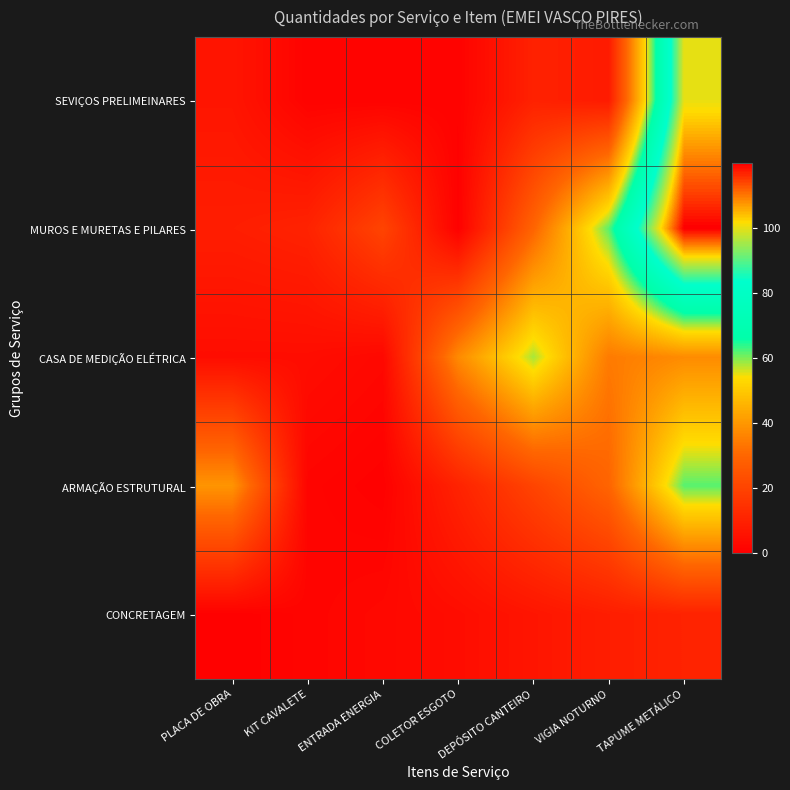

Reading right to left, transcribe all the data shown in this chart.

SEVIÇOS PRELIMEINARES: TAPUME METÁLICO=100.0	VIGIA NOTURNO=8.0	DEPÓSITO CANTEIRO=10.0	COLETOR ESGOTO=1.0	ENTRADA ENERGIA=1.0	KIT CAVALETE=1.0	PLACA DE OBRA=6.4
MUROS E MURETAS E PILARES: TAPUME METÁLICO=119.7	VIGIA NOTURNO=61.7	DEPÓSITO CANTEIRO=29.6	COLETOR ESGOTO=0.5	ENTRADA ENERGIA=20.1	KIT CAVALETE=10.3	PLACA DE OBRA=8.8
CASA DE MEDIÇÃO ELÉTRICA: TAPUME METÁLICO=37.6	VIGIA NOTURNO=34.3	DEPÓSITO CANTEIRO=58.0	COLETOR ESGOTO=37.4	ENTRADA ENERGIA=2.6	KIT CAVALETE=4.0	PLACA DE OBRA=4.0
ARMAÇÃO ESTRUTURAL: TAPUME METÁLICO=61.7	VIGIA NOTURNO=29.6	DEPÓSITO CANTEIRO=20.1	COLETOR ESGOTO=10.3	ENTRADA ENERGIA=0.5	KIT CAVALETE=1.6	PLACA DE OBRA=39.5
CONCRETAGEM: TAPUME METÁLICO=10.3	VIGIA NOTURNO=8.8	DEPÓSITO CANTEIRO=6.4	COLETOR ESGOTO=4.0	ENTRADA ENERGIA=2.6	KIT CAVALETE=1.6	PLACA DE OBRA=0.5